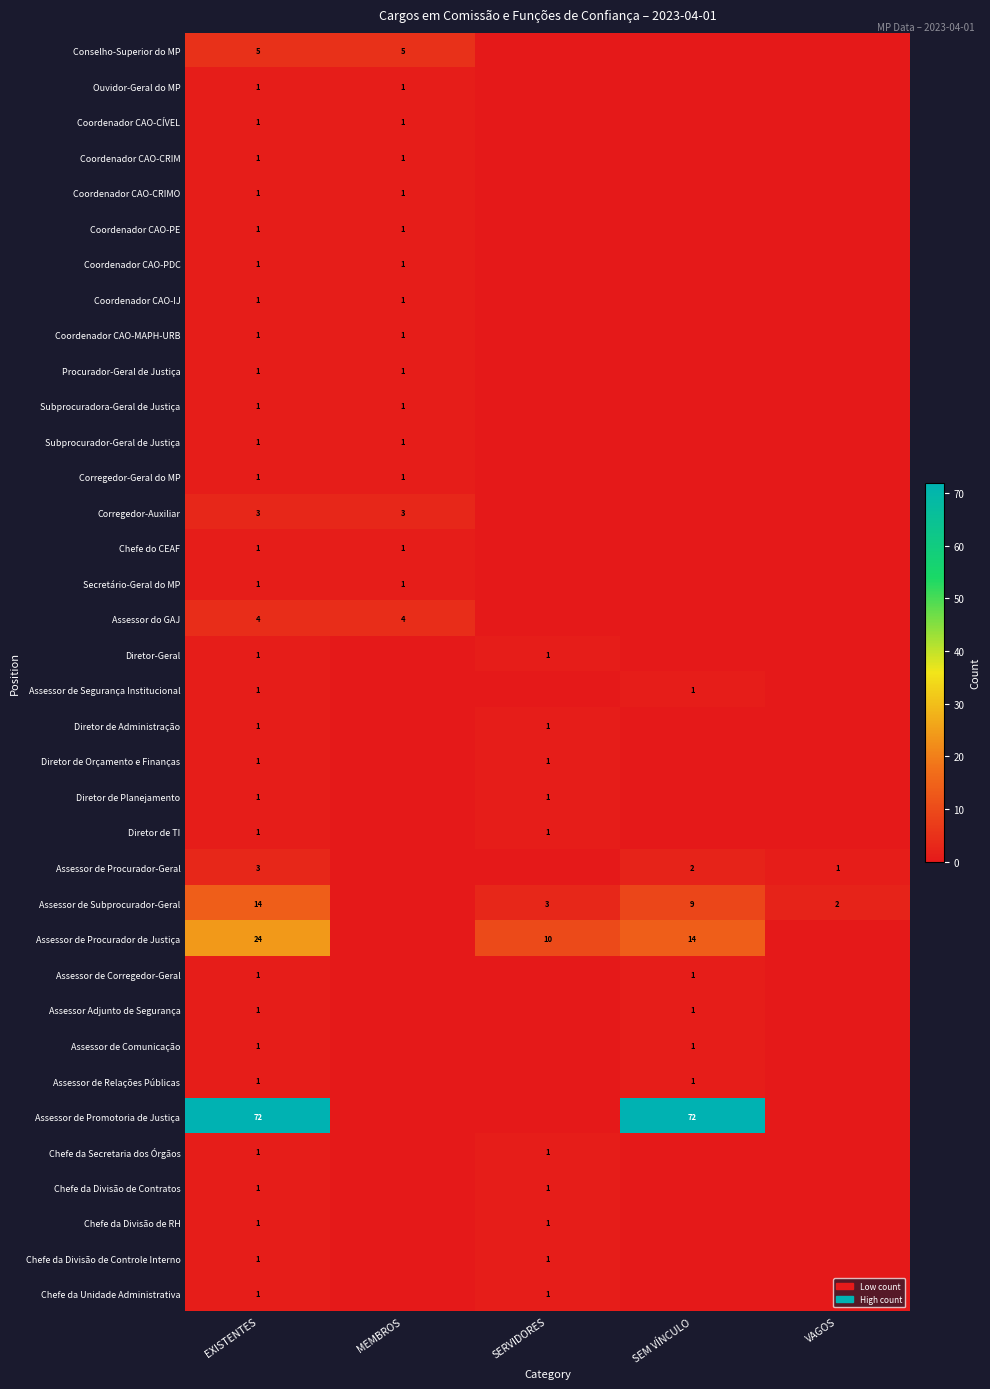

Which label corresponds to the smallest value in the chart?

SERVIDORES